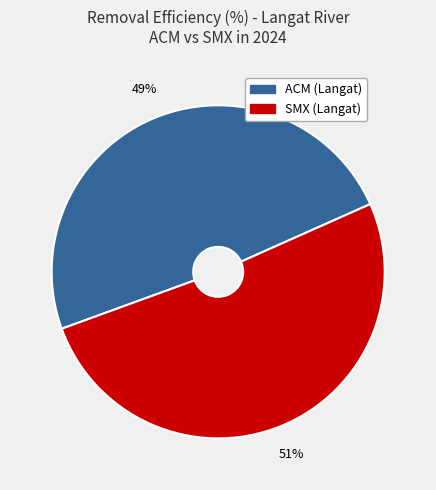

True or false: SMX accounts for 44% of the total.

False